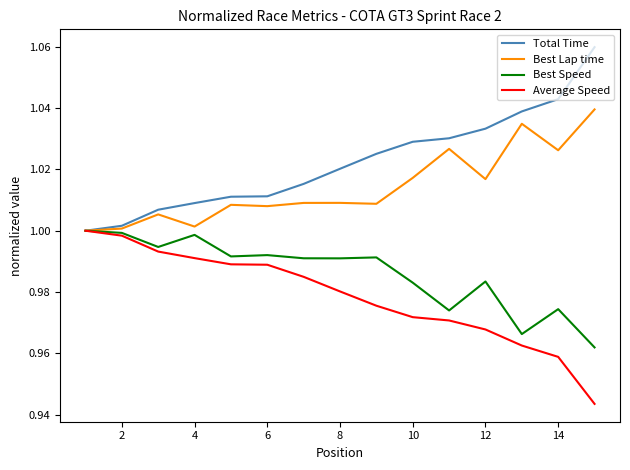

Which series has the largest total across all categories?

Total Time